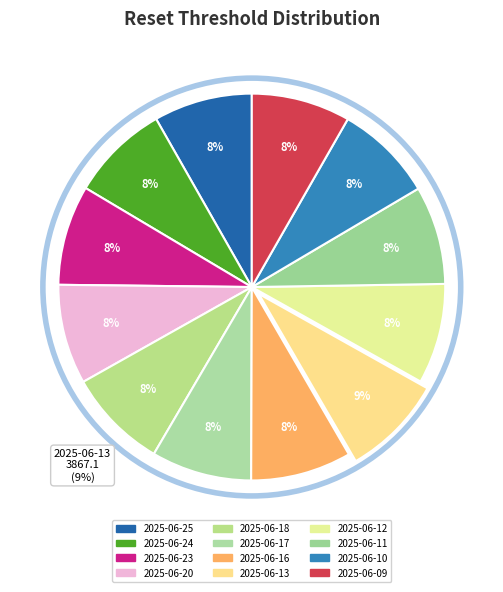

How many segments does this pie chart have?

12